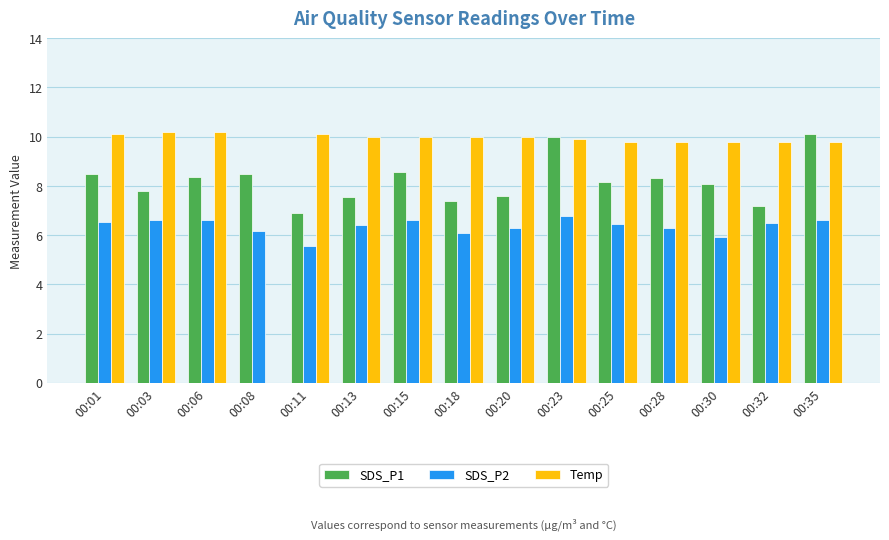

Which series changed the most between 00:08 and 00:35?

Temp